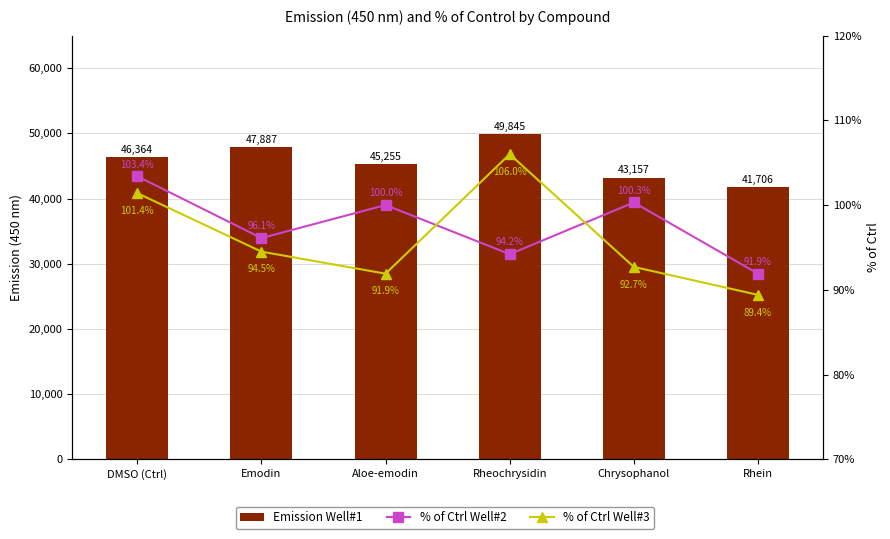

Which category has the lowest value in the % of Ctrl Well#3 series?

Rhein